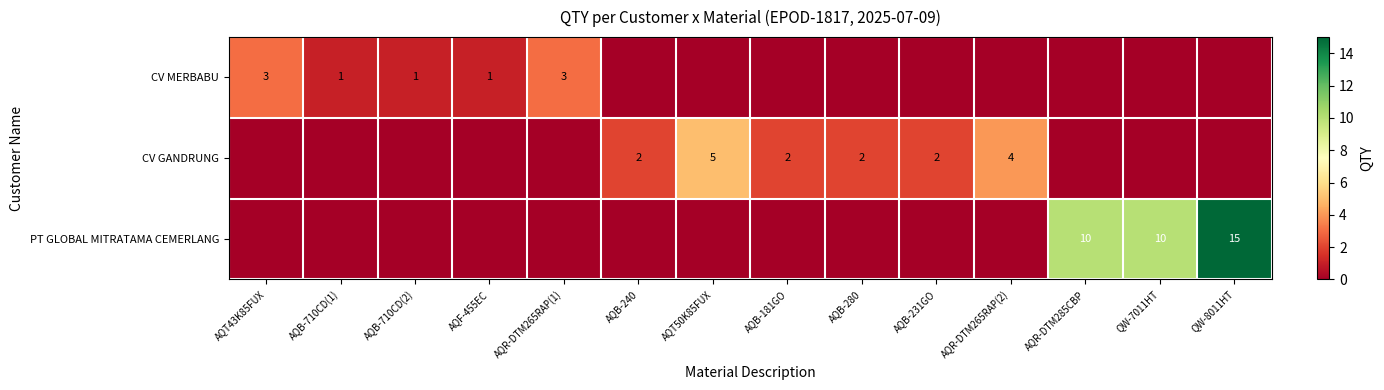

Is it true that CV GANDRUNG equals 4 at AQR-DTM265RAP(2)?

True